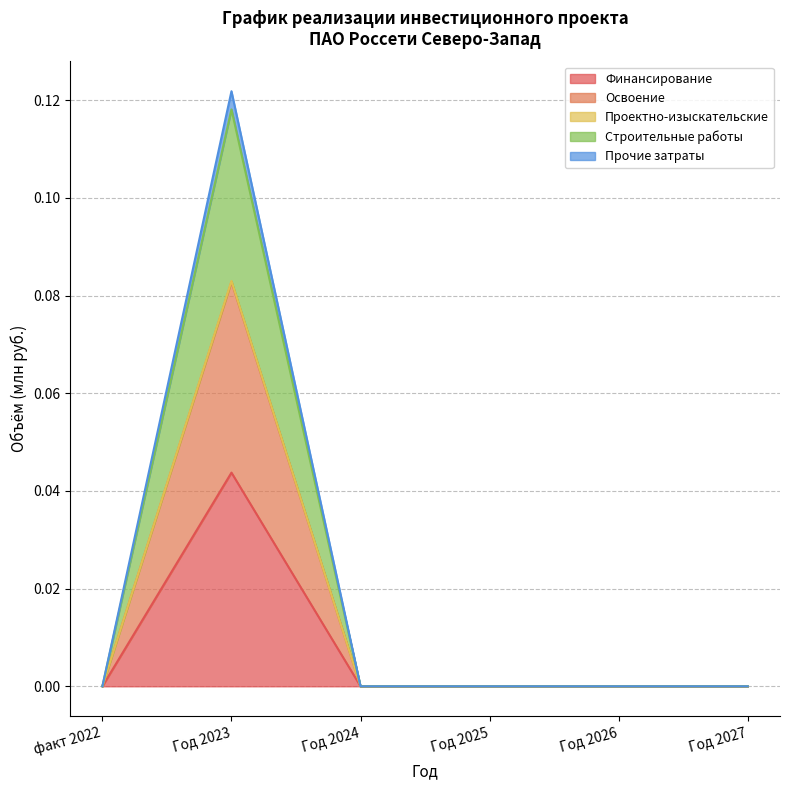

True or false: Финансирование has a value of 0.0 at факт 2022.

True